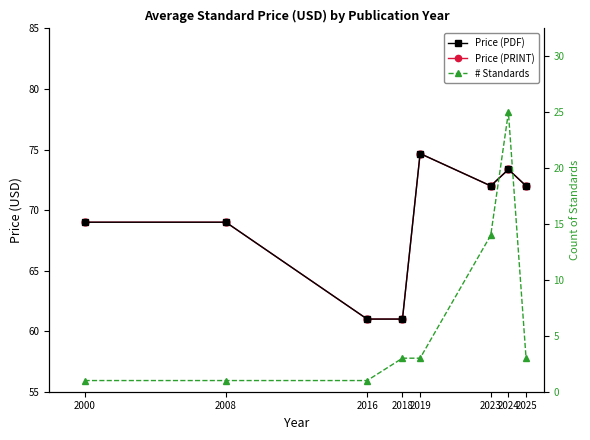

Rank the categories by Price (PRINT) value from highest to lowest.

2019, 2024, 2023, 2025, 2000, 2008, 2016, 2018